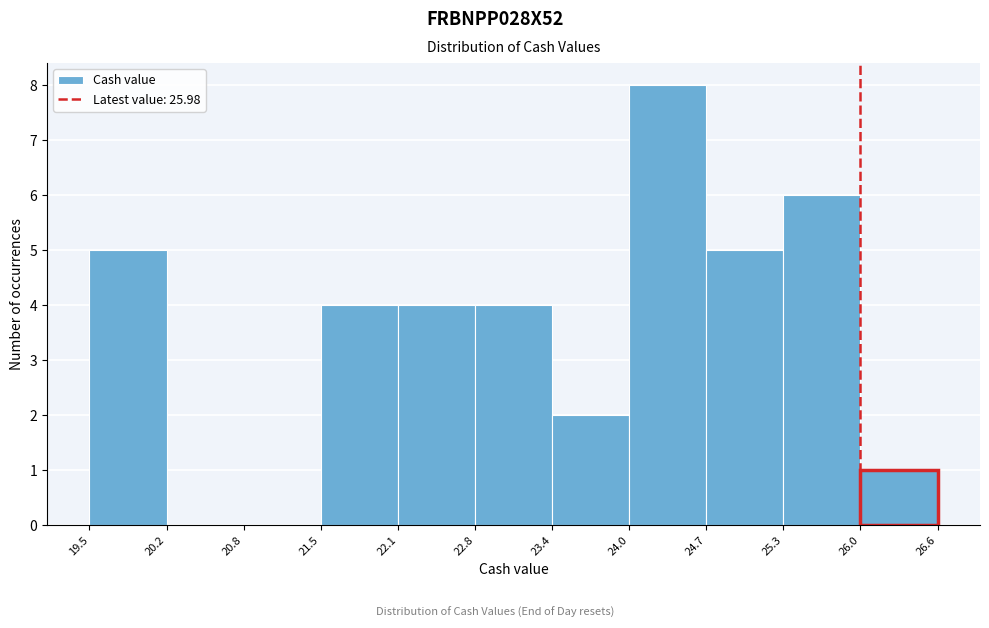

What is the height of the bar covering 24.0 to 24.7 on the x-axis? The values are not printed on the chart, so give them approximately, as read against the axis.

8